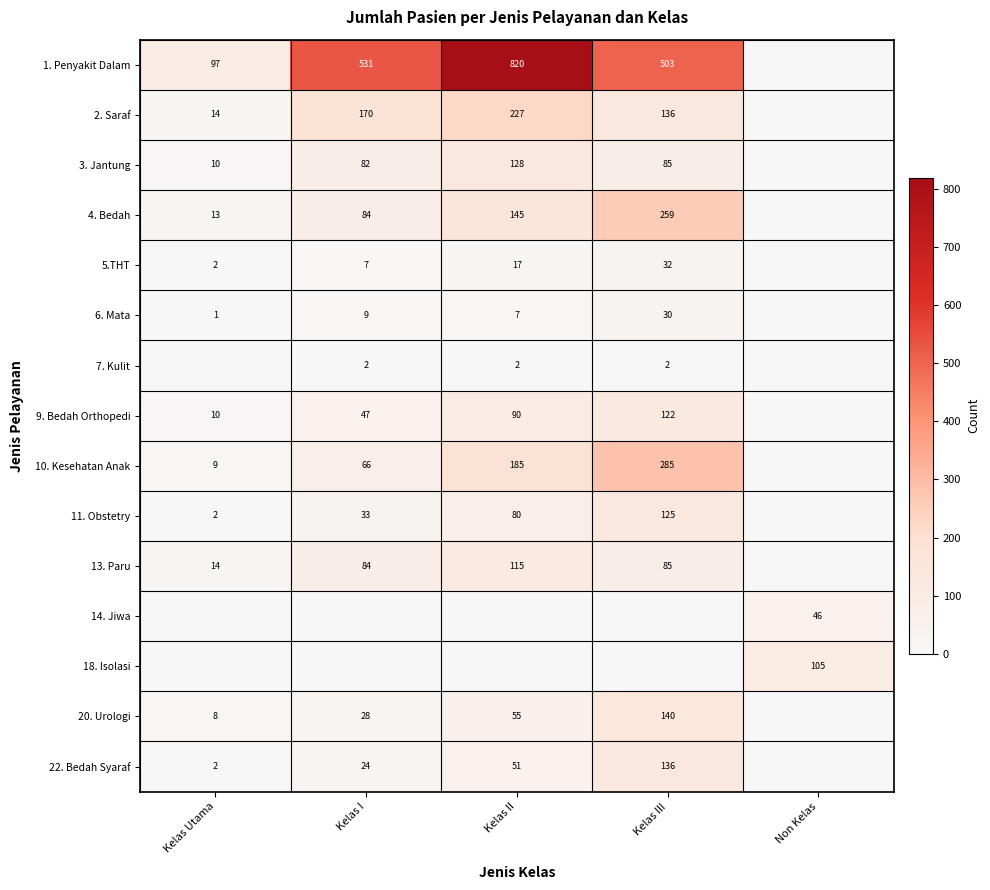

Count the number of categories in the chart.

5